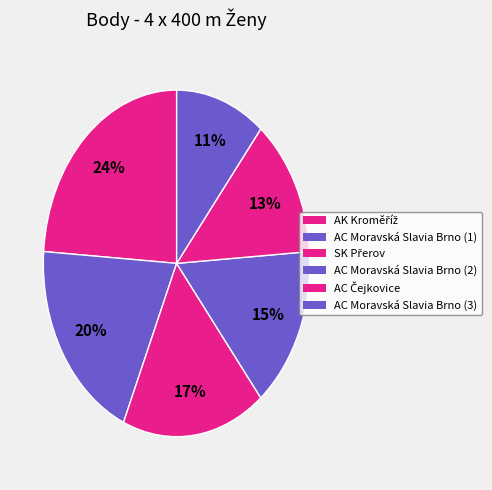

Count the number of slices in the pie.

6